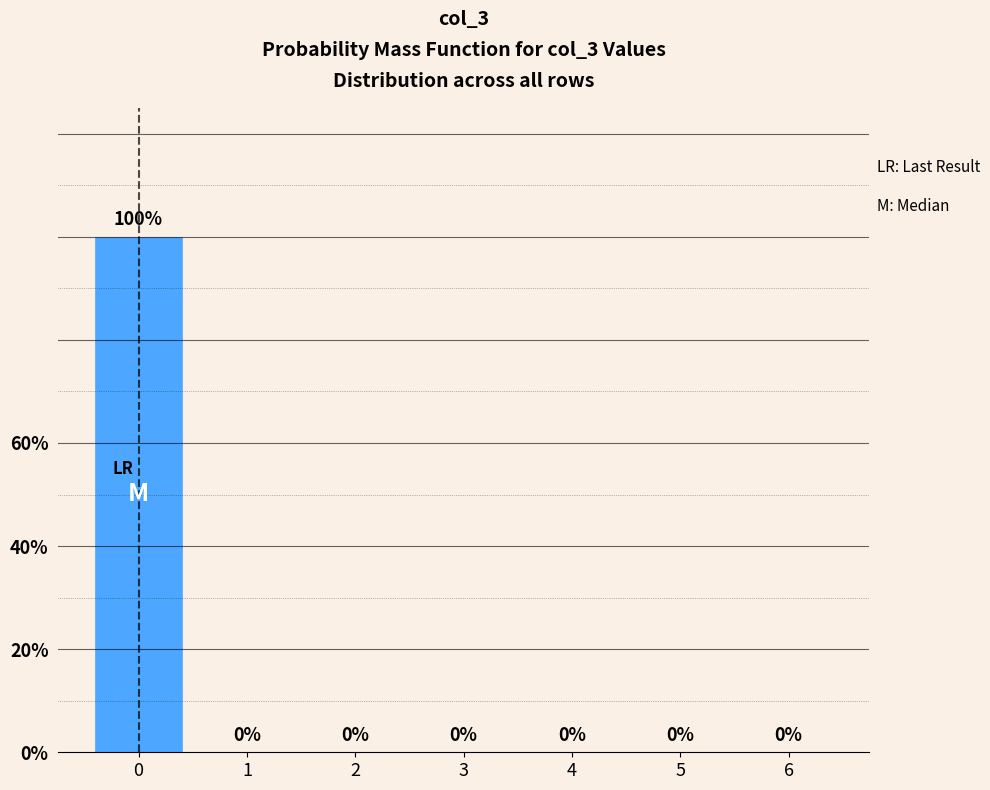

Reading left to right, list all the values displayed in this chart.

0=100	1=0	2=0	3=0	4=0	5=0	6=0